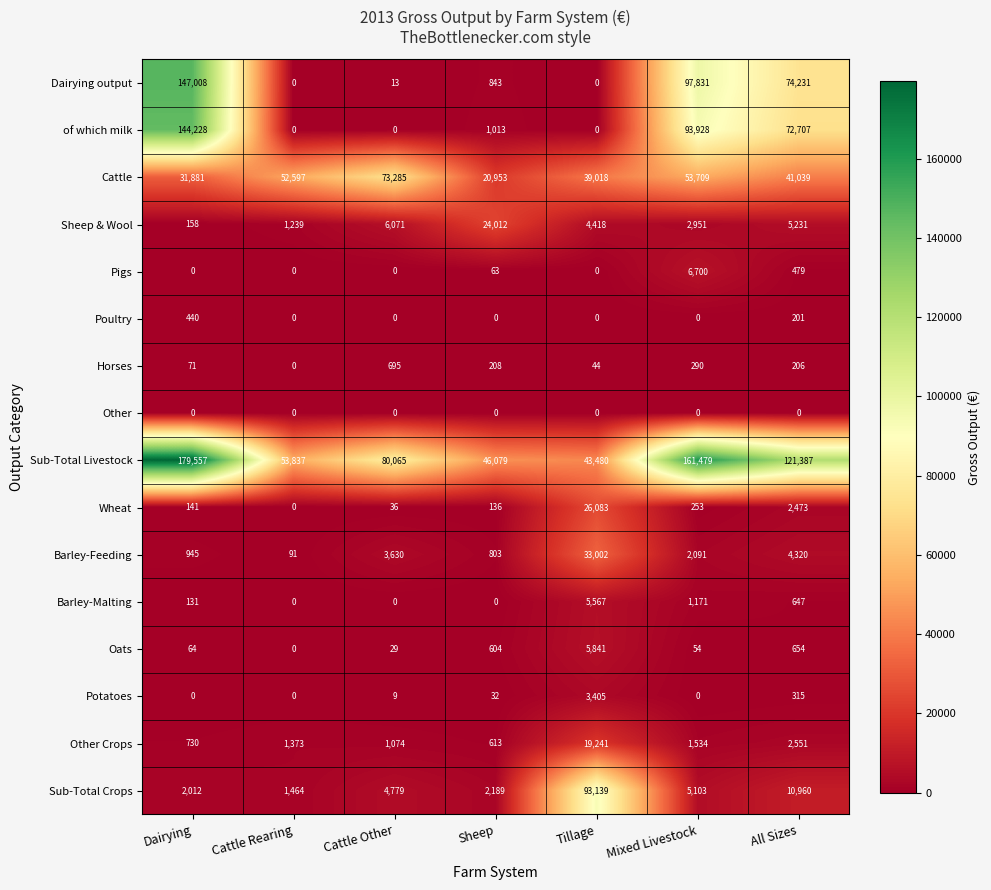

What is the difference between the maximum and second lowest values in the Potatoes series?

3405